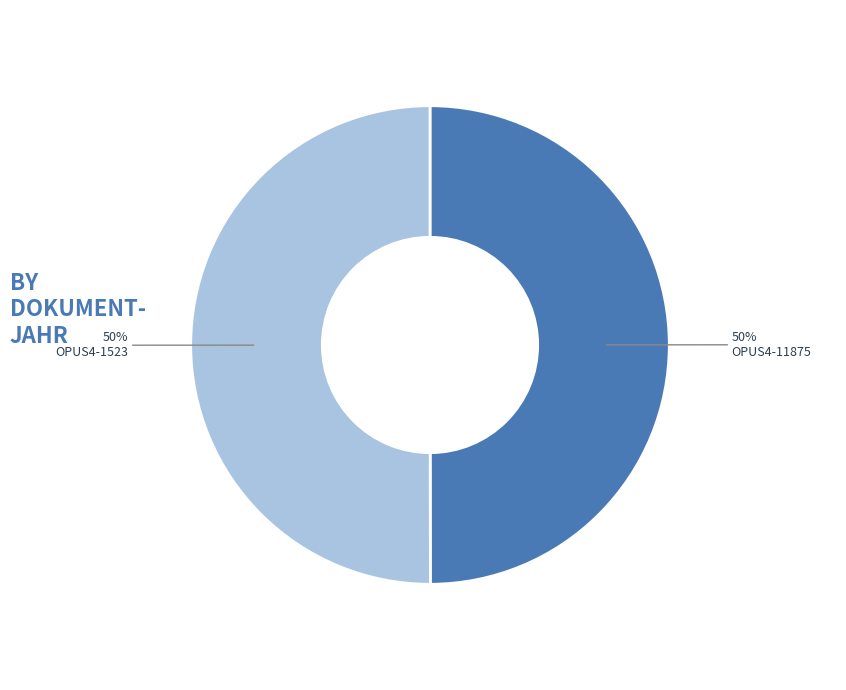

To the nearest percent, what is the average slice percentage?

50%